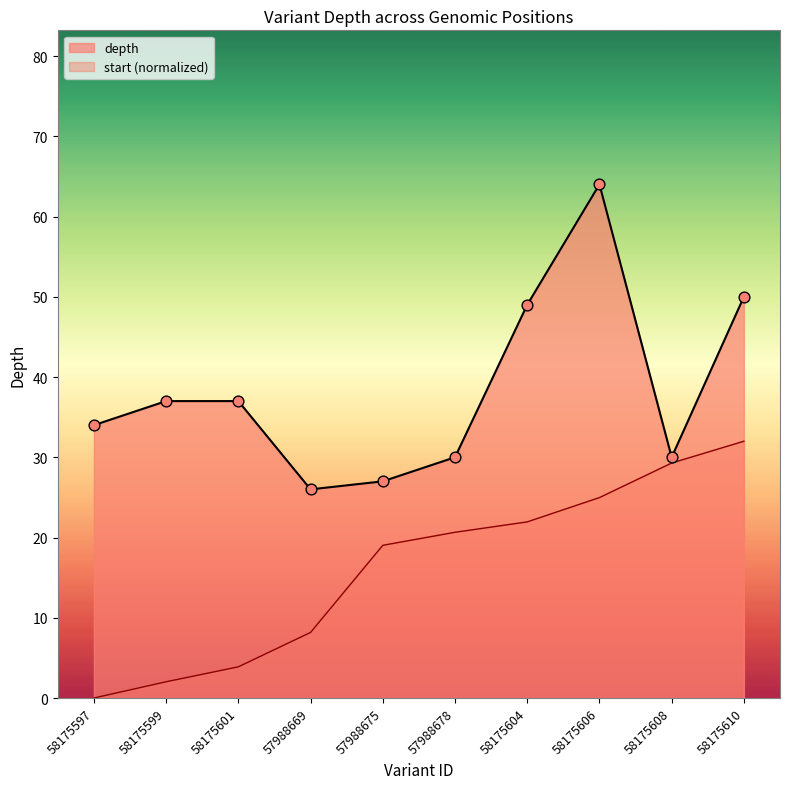

Which series contains the lowest Y value?

start